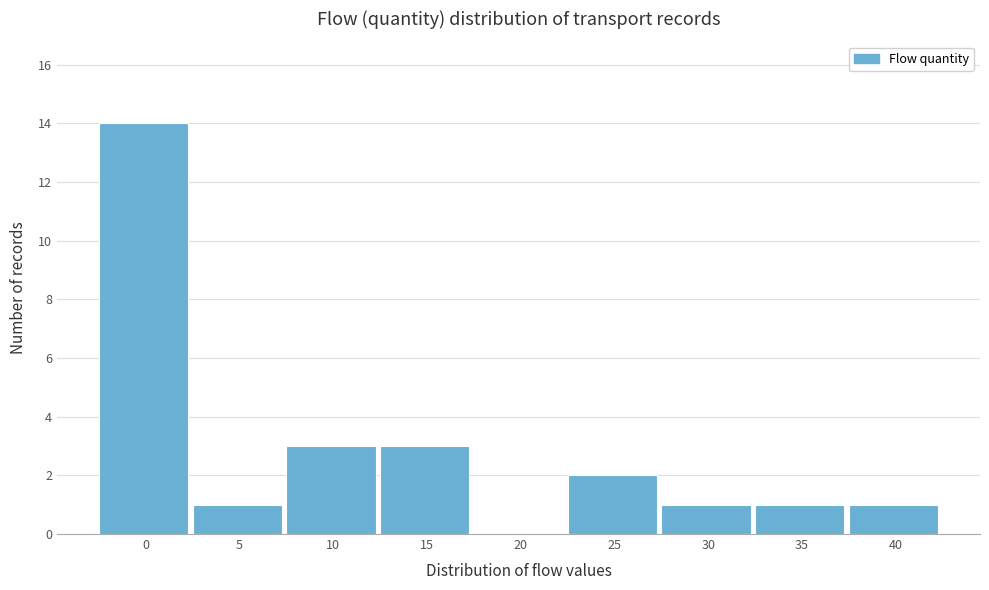

Reading left to right, transcribe all the data shown in this chart.

0=14	5=1	10=3	15=3	20=0	25=2	30=1	35=1	40=1